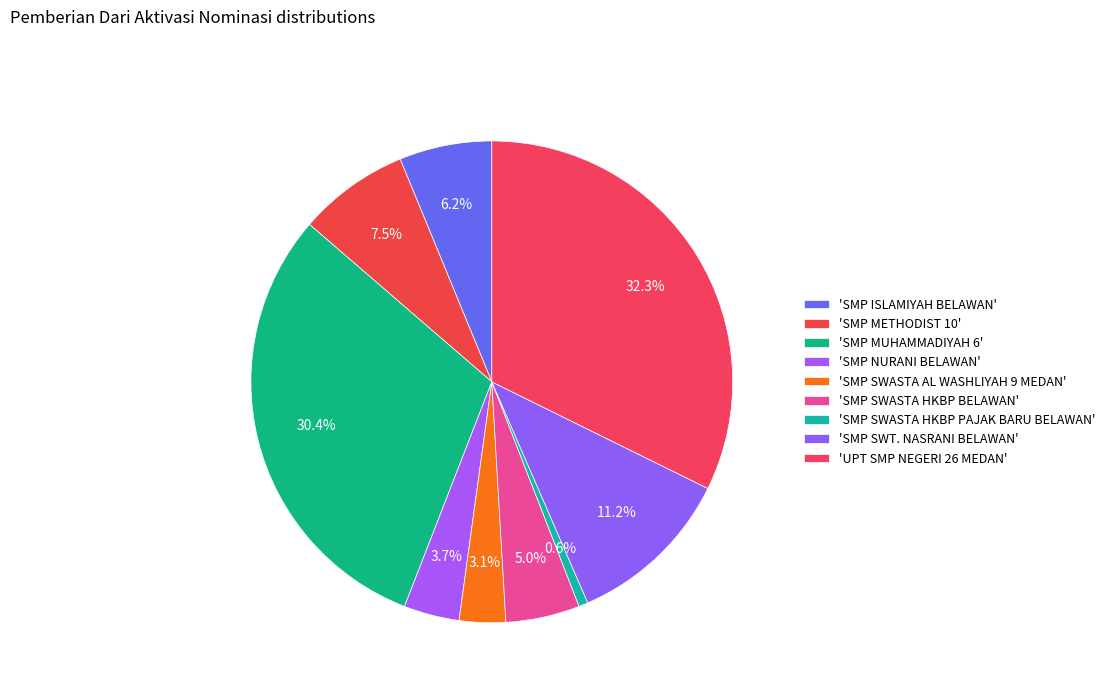

How many segments does this pie chart have?

9